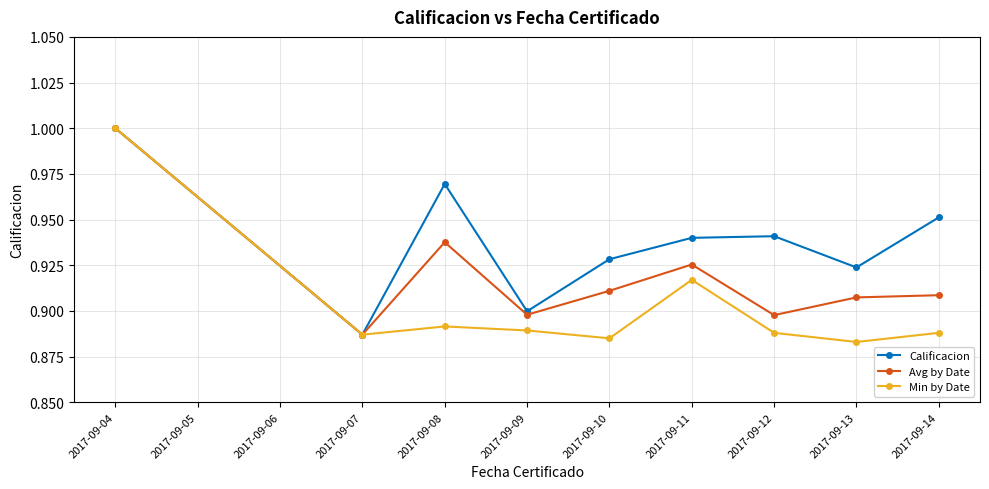

Which series has the largest total across all categories?

Calificacion